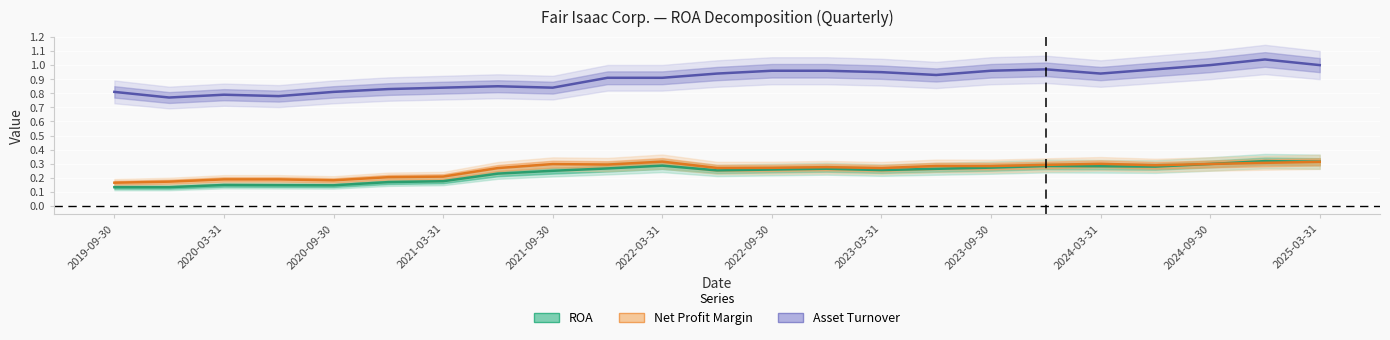

What is the difference between the maximum and minimum values in the Net Profit Margin series?

0.1